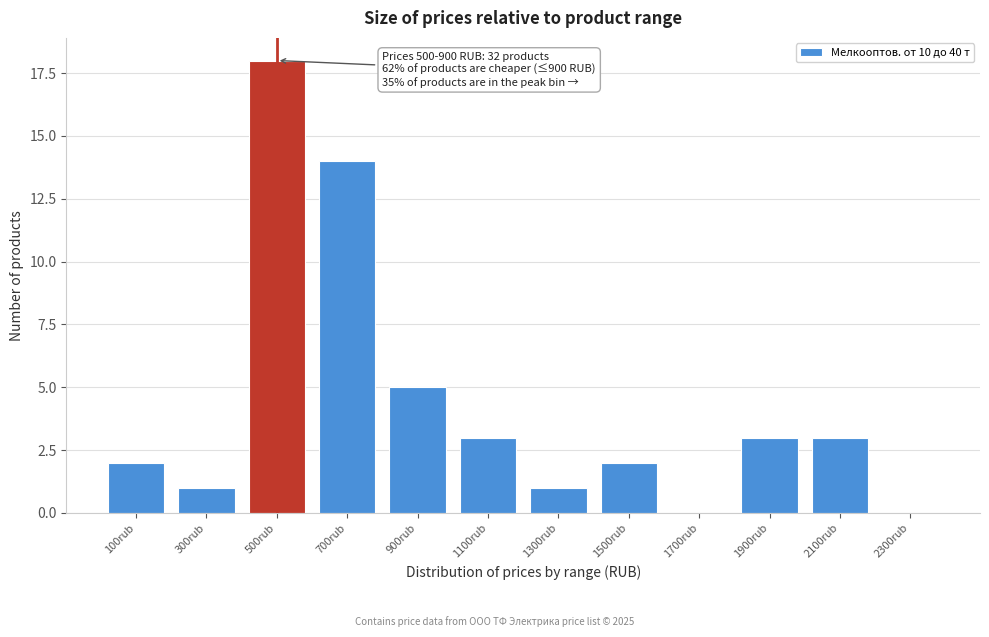

Reading right to left, extract all data points from this chart.

2300rub=0	2100rub=3	1900rub=3	1700rub=0	1500rub=2	1300rub=1	1100rub=3	900rub=5	700rub=14	500rub=18	300rub=1	100rub=2